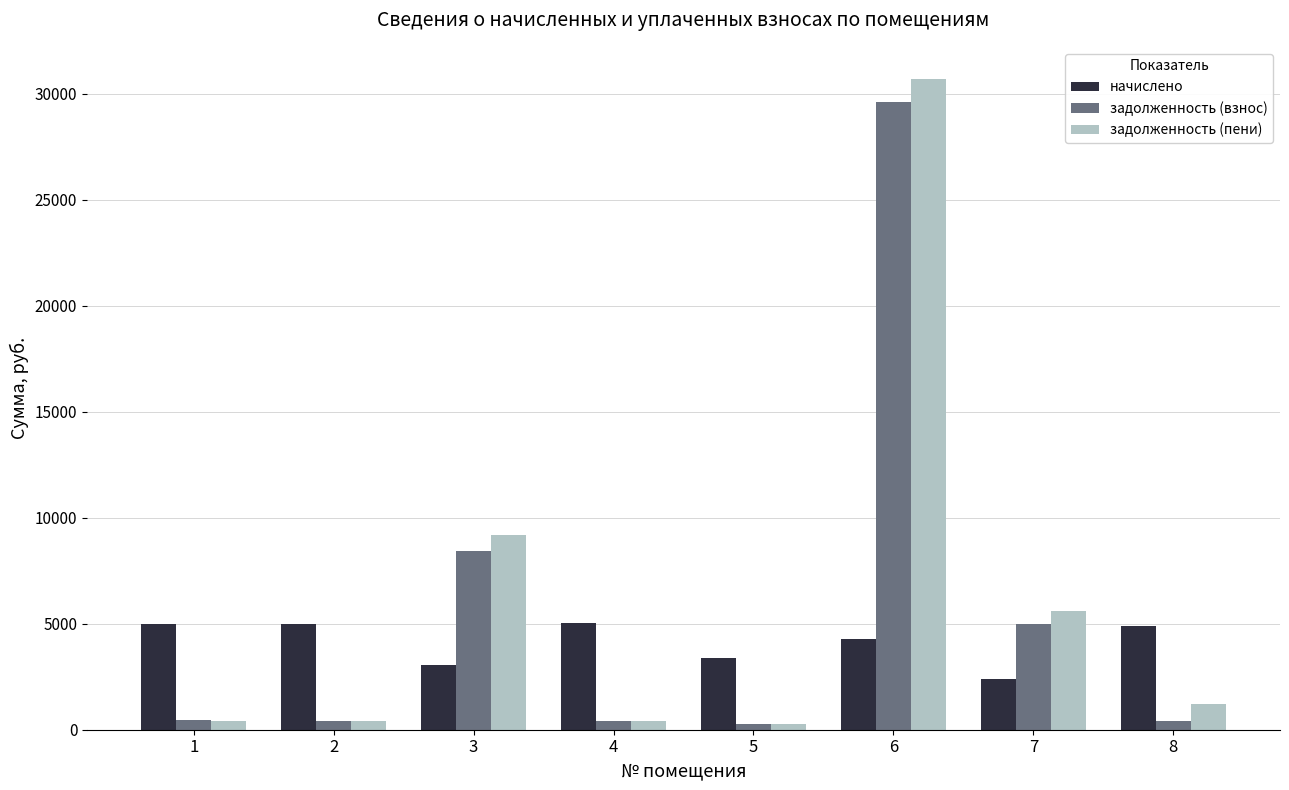

Read the начислено value at 7.

2414.3